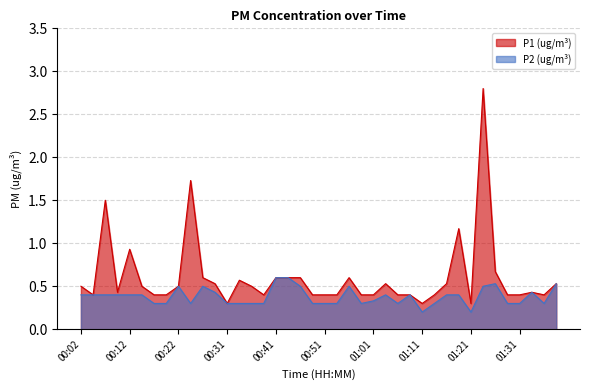

What is the difference between the maximum and minimum values in the P1 series?

2.5